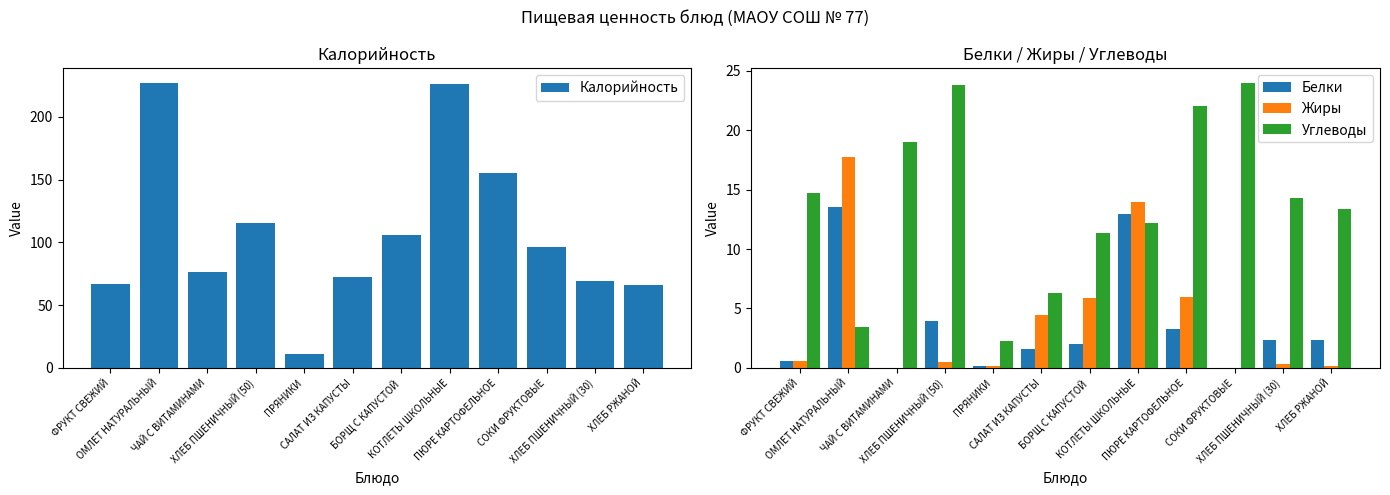

What is the value of the Жиры bar at the 2nd from the left?

17.7